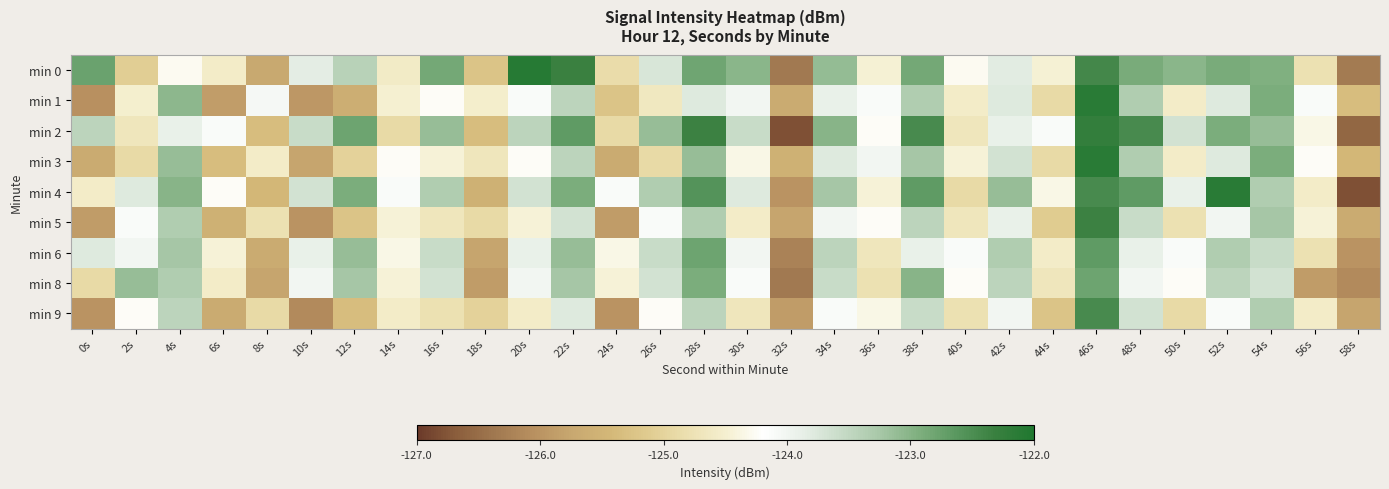

Reading left to right, extract all data points from this chart.

min 0: 0s=-122.8	2s=-125.1	4s=-124.3	6s=-124.6	8s=-125.7	10s=-123.8	12s=-123.4	14s=-124.6	16s=-122.9	18s=-125.2	20s=-122.1	22s=-122.3	24s=-124.9	26s=-123.7	28s=-122.8	30s=-123.0	32s=-126.3	34s=-123.1	36s=-124.5	38s=-122.9	40s=-124.3	42s=-123.8	44s=-124.5	46s=-122.4	48s=-122.9	50s=-123.0	52s=-122.9	54s=-123.0	56s=-124.8	58s=-126.3
min 1: 0s=-126.1	2s=-124.5	4s=-123.1	6s=-125.9	8s=-124.1	10s=-126.0	12s=-125.6	14s=-124.5	16s=-124.2	18s=-124.5	20s=-124.1	22s=-123.5	24s=-125.2	26s=-124.7	28s=-123.8	30s=-124.0	32s=-125.7	34s=-123.9	36s=-124.1	38s=-123.3	40s=-124.6	42s=-123.8	44s=-124.9	46s=-122.1	48s=-123.3	50s=-124.6	52s=-123.8	54s=-122.9	56s=-124.1	58s=-125.3
min 2: 0s=-123.5	2s=-124.7	4s=-123.9	6s=-124.1	8s=-125.3	10s=-123.6	12s=-122.8	14s=-124.9	16s=-123.1	18s=-125.3	20s=-123.5	22s=-122.7	24s=-124.9	26s=-123.1	28s=-122.3	30s=-123.6	32s=-126.8	34s=-123.0	36s=-124.2	38s=-122.5	40s=-124.7	42s=-123.9	44s=-124.1	46s=-122.2	48s=-122.5	50s=-123.7	52s=-122.9	54s=-123.1	56s=-124.3	58s=-126.6
min 3: 0s=-125.7	2s=-124.9	4s=-123.1	6s=-125.3	8s=-124.6	10s=-125.8	12s=-125.0	14s=-124.2	16s=-124.5	18s=-124.7	20s=-124.2	22s=-123.5	24s=-125.7	26s=-124.9	28s=-123.1	30s=-124.3	32s=-125.6	34s=-123.8	36s=-124.0	38s=-123.2	40s=-124.5	42s=-123.7	44s=-124.9	46s=-122.1	48s=-123.3	50s=-124.6	52s=-123.8	54s=-122.9	56s=-124.2	58s=-125.5
min 4: 0s=-124.6	2s=-123.8	4s=-123.0	6s=-124.2	8s=-125.5	10s=-123.7	12s=-122.9	14s=-124.1	16s=-123.3	18s=-125.6	20s=-123.7	22s=-122.9	24s=-124.1	26s=-123.3	28s=-122.6	30s=-123.8	32s=-126.0	34s=-123.2	36s=-124.5	38s=-122.7	40s=-124.9	42s=-123.1	44s=-124.3	46s=-122.5	48s=-122.7	50s=-123.9	52s=-122.1	54s=-123.3	56s=-124.6	58s=-126.8
min 5: 0s=-125.9	2s=-124.1	4s=-123.3	6s=-125.6	8s=-124.8	10s=-126.0	12s=-125.2	14s=-124.5	16s=-124.7	18s=-124.9	20s=-124.5	22s=-123.7	24s=-125.9	26s=-124.1	28s=-123.3	30s=-124.6	32s=-125.8	34s=-124.0	36s=-124.2	38s=-123.5	40s=-124.7	42s=-123.9	44s=-125.1	46s=-122.3	48s=-123.6	50s=-124.8	52s=-124.0	54s=-123.2	56s=-124.5	58s=-125.7
min 6: 0s=-123.8	2s=-124.0	4s=-123.2	6s=-124.5	8s=-125.7	10s=-123.9	12s=-123.1	14s=-124.3	16s=-123.6	18s=-125.8	20s=-123.9	22s=-123.1	24s=-124.3	26s=-123.6	28s=-122.8	30s=-124.0	32s=-126.2	34s=-123.5	36s=-124.7	38s=-123.9	40s=-124.1	42s=-123.3	44s=-124.6	46s=-122.7	48s=-123.9	50s=-124.1	52s=-123.3	54s=-123.6	56s=-124.8	58s=-126.0
min 8: 0s=-124.9	2s=-123.1	4s=-123.3	6s=-124.6	8s=-125.8	10s=-124.0	12s=-123.2	14s=-124.5	16s=-123.7	18s=-125.9	20s=-124.0	22s=-123.2	24s=-124.5	26s=-123.7	28s=-122.9	30s=-124.1	32s=-126.3	34s=-123.6	36s=-124.8	38s=-123.0	40s=-124.2	42s=-123.5	44s=-124.7	46s=-122.8	48s=-124.0	50s=-124.2	52s=-123.5	54s=-123.7	56s=-125.9	58s=-126.1
min 9: 0s=-126.0	2s=-124.2	4s=-123.5	6s=-125.7	8s=-124.9	10s=-126.1	12s=-125.3	14s=-124.6	16s=-124.8	18s=-125.0	20s=-124.6	22s=-123.8	24s=-126.0	26s=-124.2	28s=-123.5	30s=-124.7	32s=-125.9	34s=-124.1	36s=-124.3	38s=-123.6	40s=-124.8	42s=-124.0	44s=-125.2	46s=-122.5	48s=-123.7	50s=-124.9	52s=-124.1	54s=-123.3	56s=-124.6	58s=-125.8